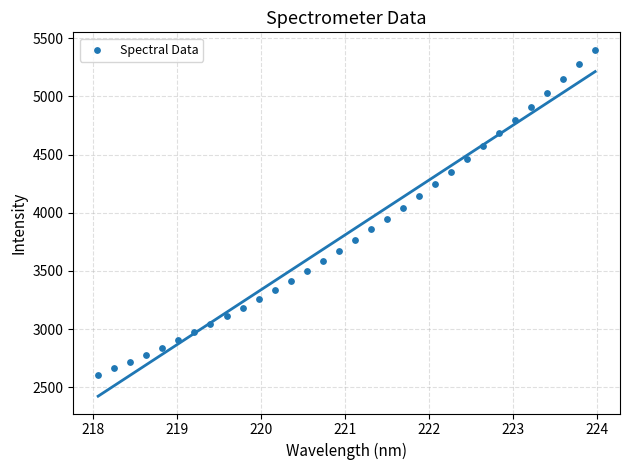

What is the range of Y values (max minus min)?

2792.7